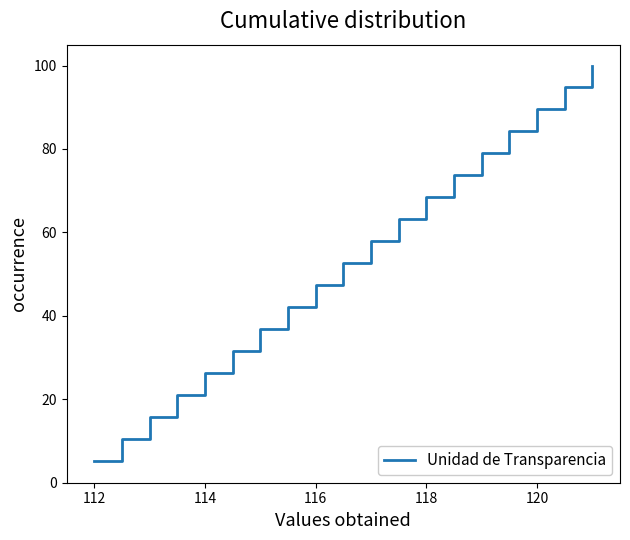

What is the difference between the maximum and minimum values?

94.7